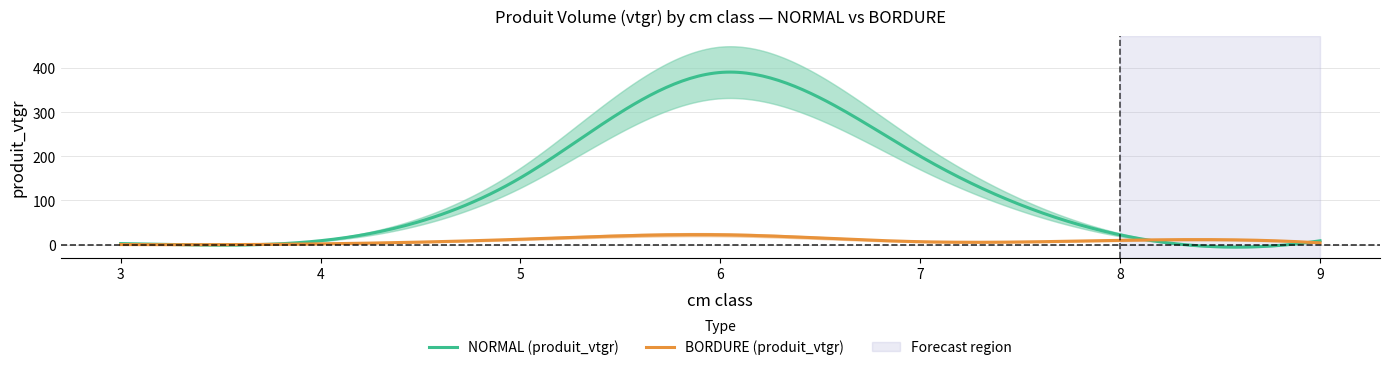

What are all the series names shown in the legend?

NORMAL_produit_vtgr, BORDURE_produit_vtgr